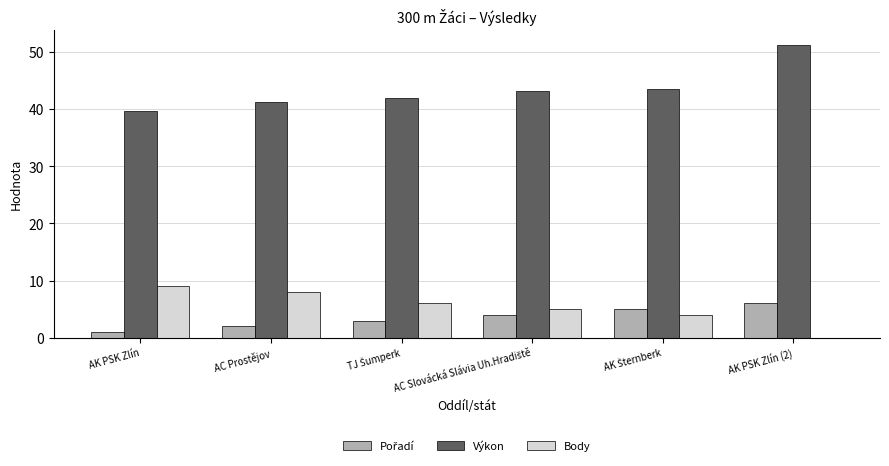

Is it true that Body equals -2.8 at AK PSK Zlín (2)?

False